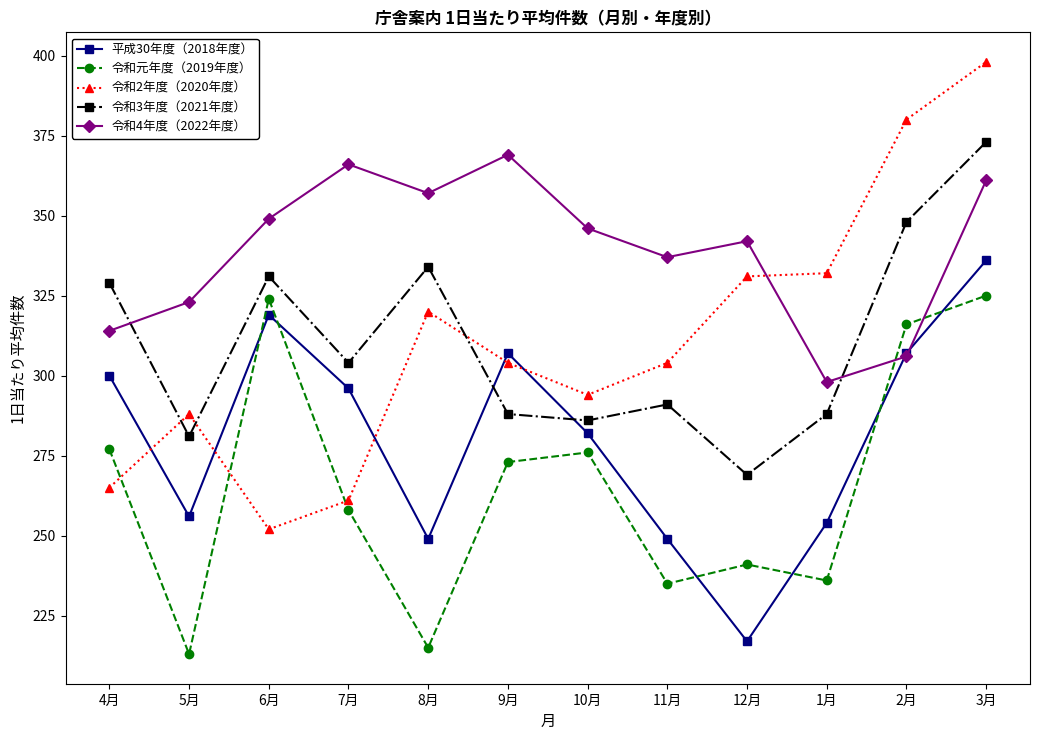

What is the difference between the 令和元年度（2019年度） values at 7月 and 9月?

15